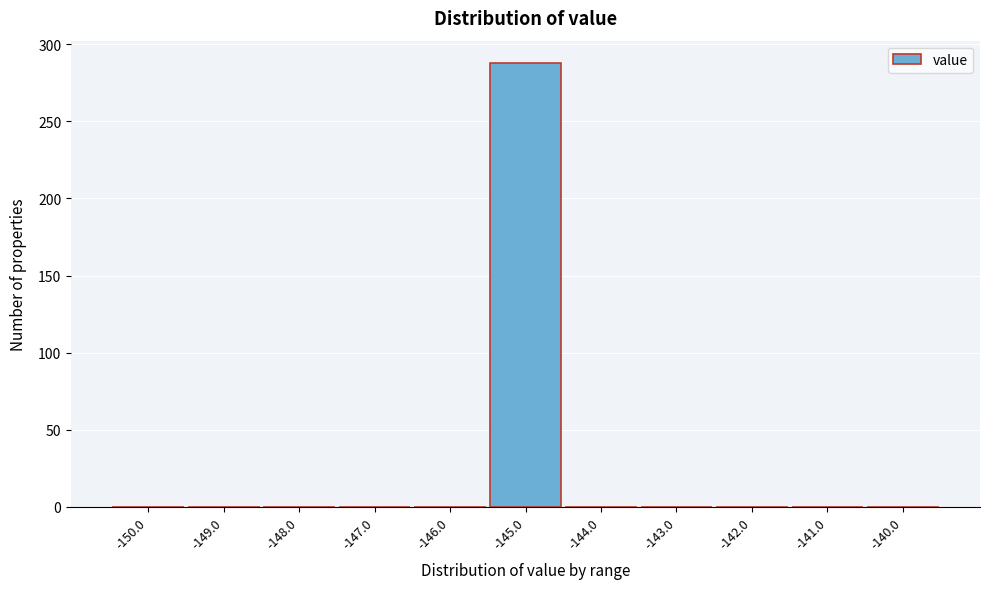

Reading left to right, list all the values displayed in this chart.

-150.0=0	-149.0=0	-148.0=0	-147.0=0	-146.0=0	-145.0=288	-144.0=0	-143.0=0	-142.0=0	-141.0=0	-140.0=0